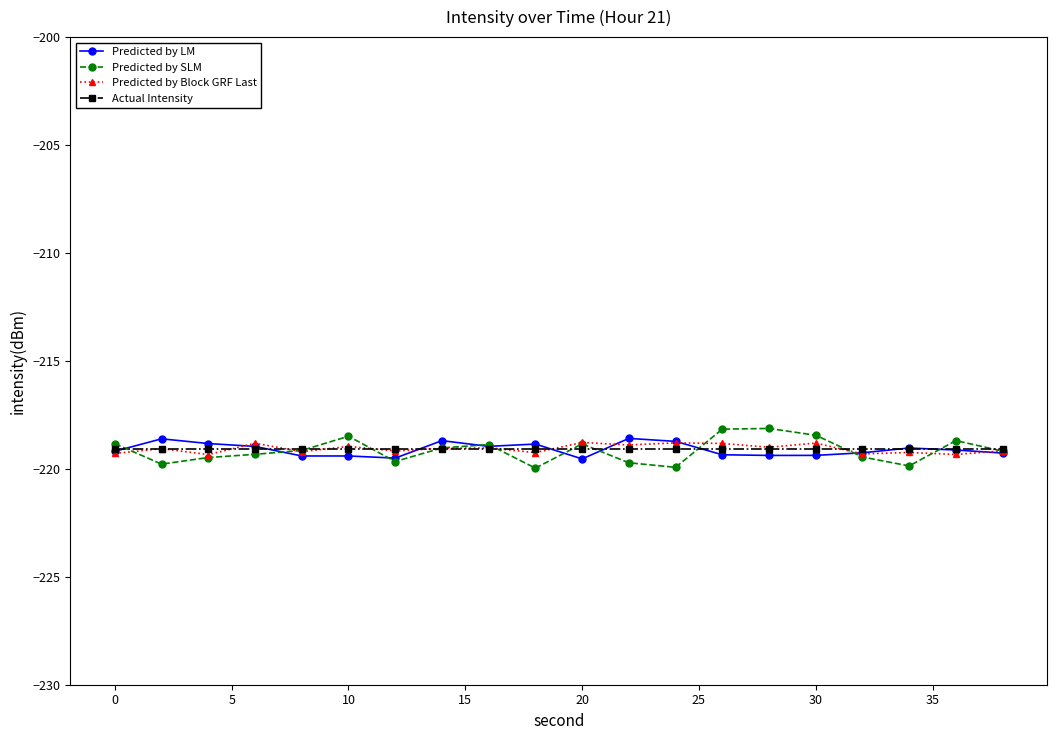

What is the value of the Predicted by Block GRF Last point at the 18th from the left?

-219.2